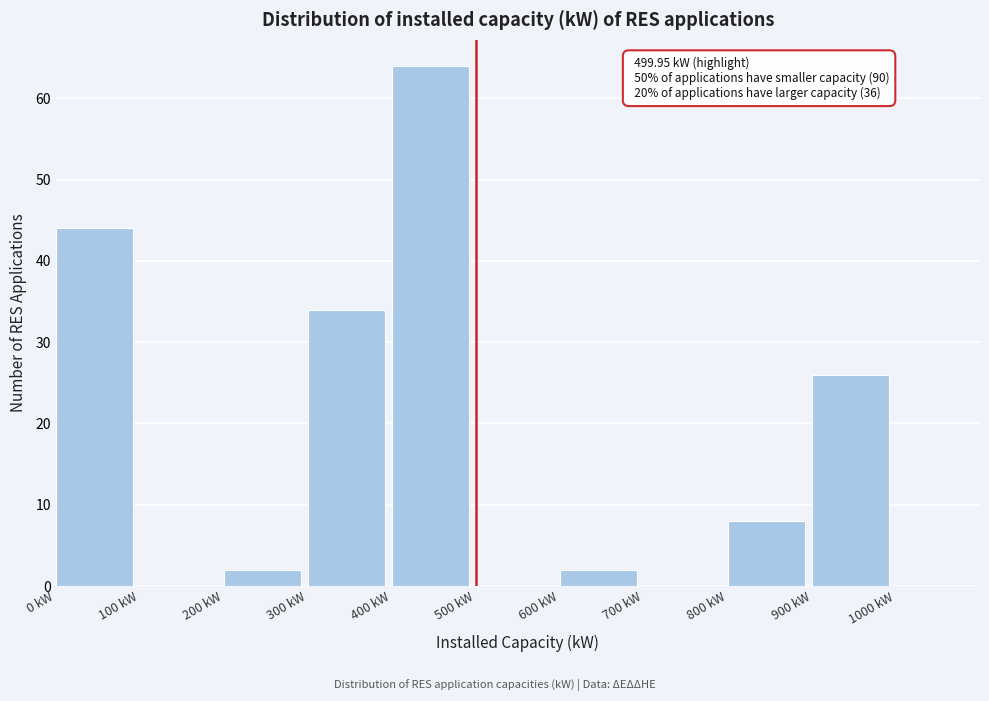

Which range on the x-axis has the tallest bar?

400 to 500